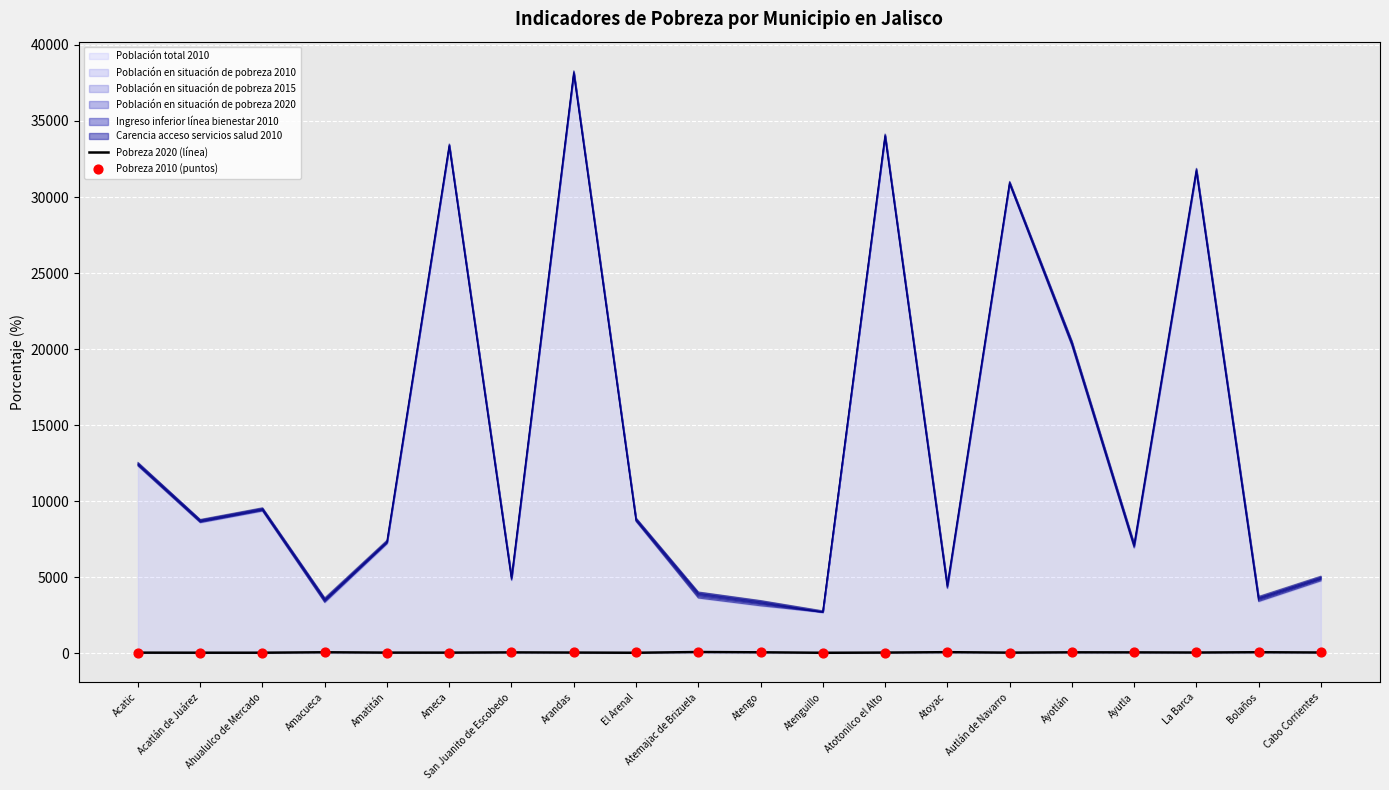

Is the value of Pobreza 2010 (puntos) at Amacueca greater than the value of Pobreza 2020 (línea) at Ayotlán?

No